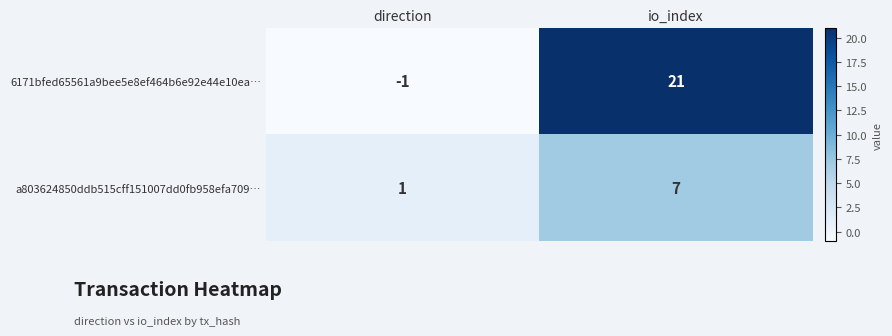

What is the total value across all series at io_index?

28